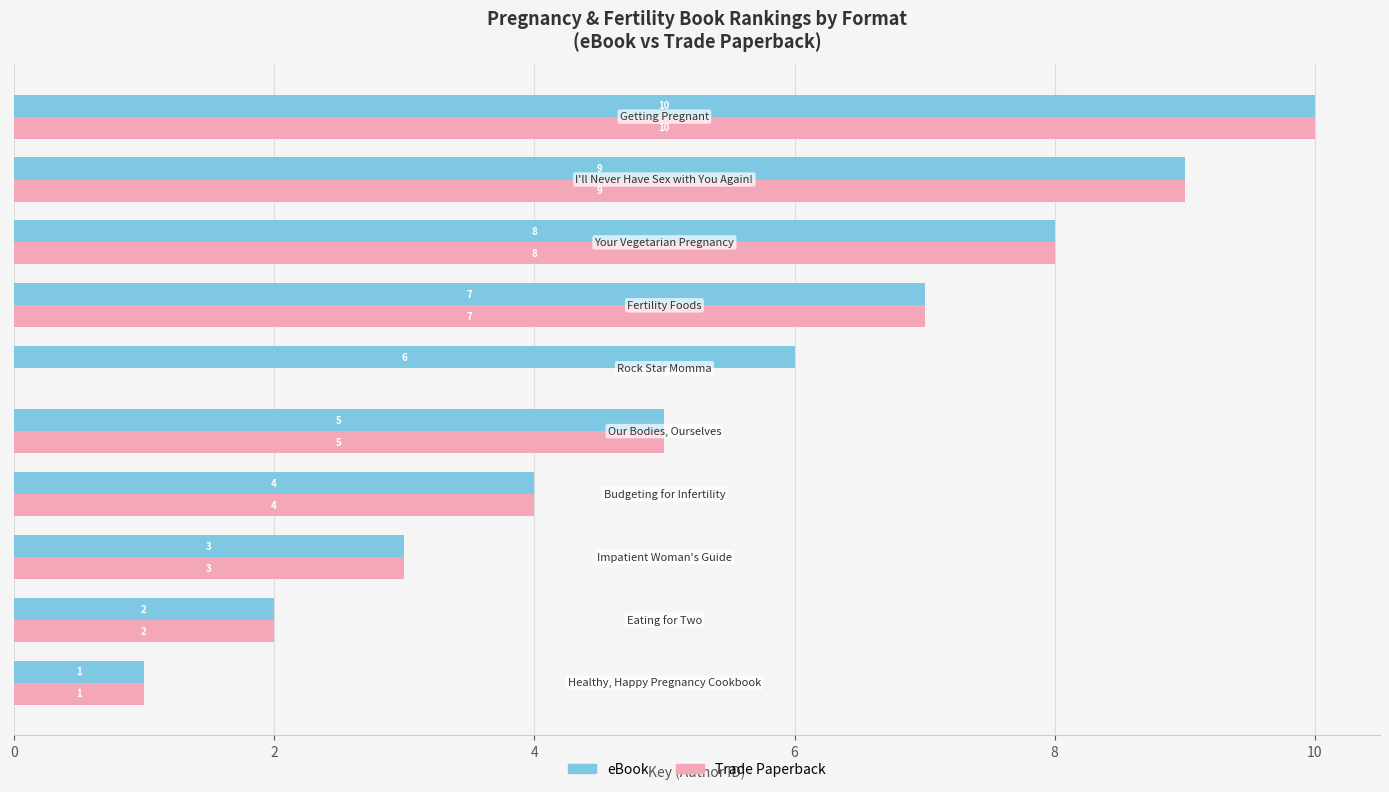

Which series has the largest total across all categories?

eBook